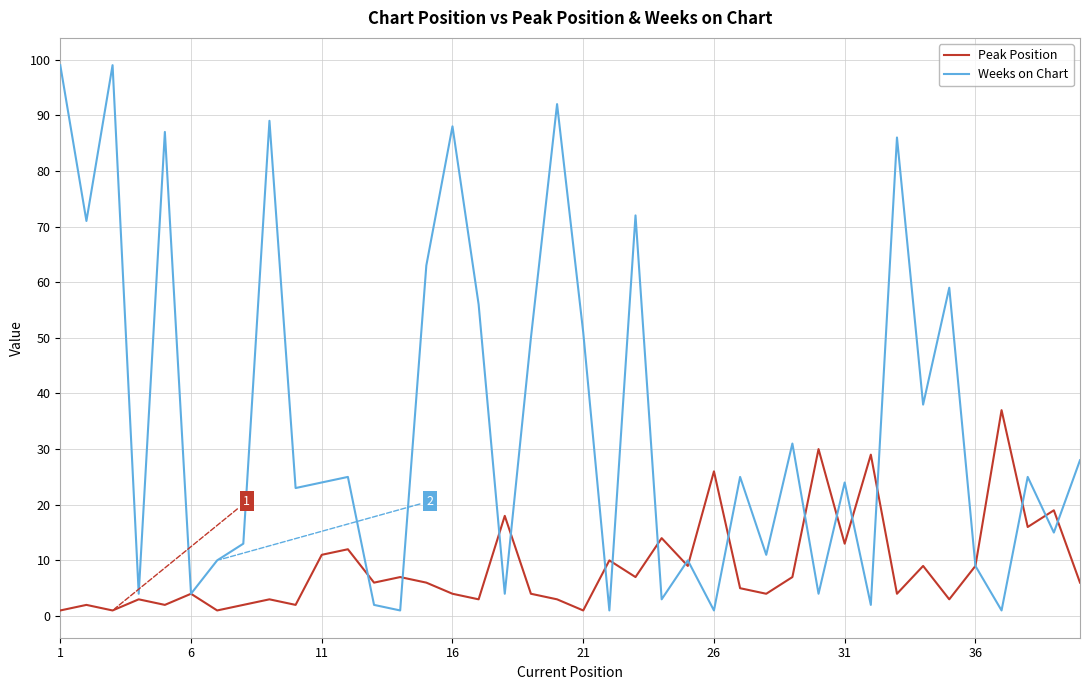

Which series has the largest range (max minus min)?

Weeks on Chart